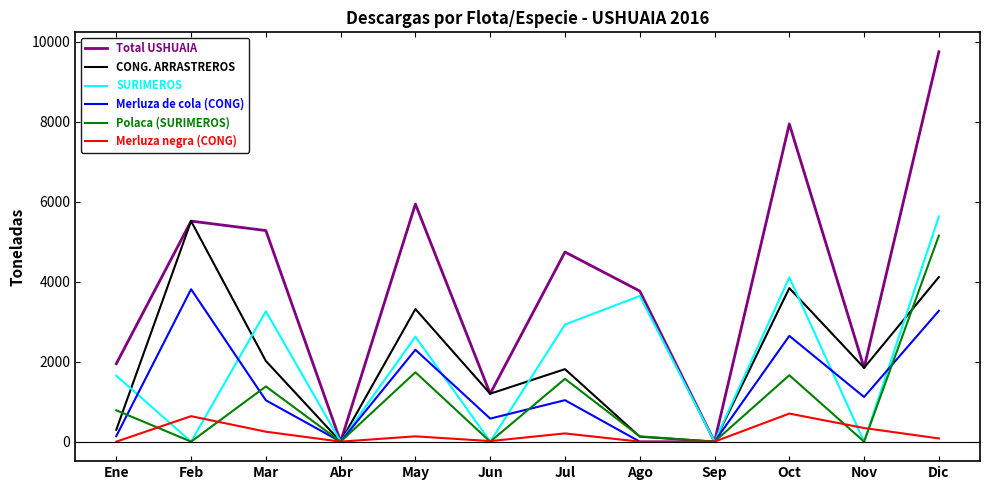

Count the number of categories in the chart.

12